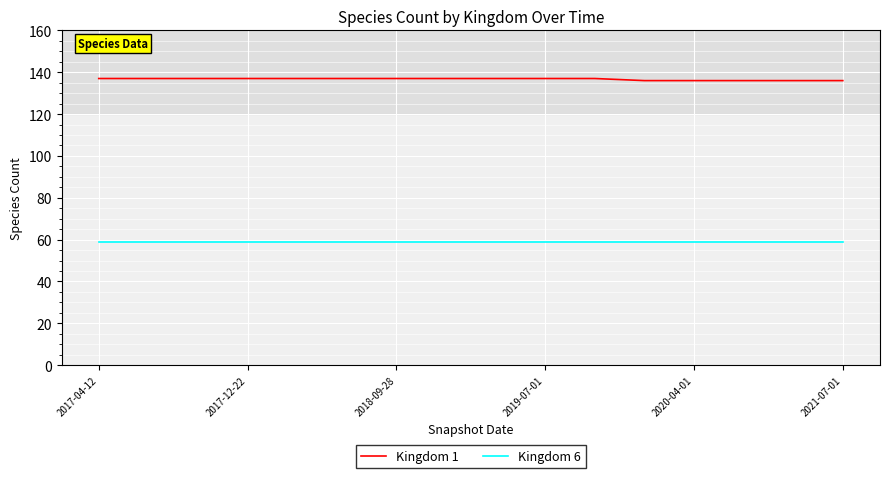

List the series in order of their peak value, lowest first.

Kingdom 6, Kingdom 1